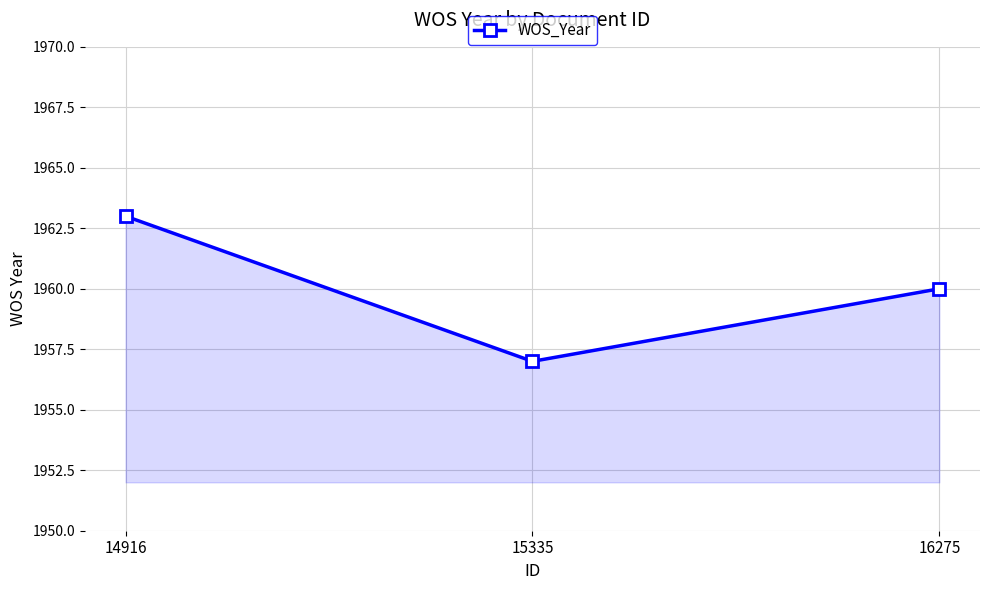

How many data points does each series have?

3